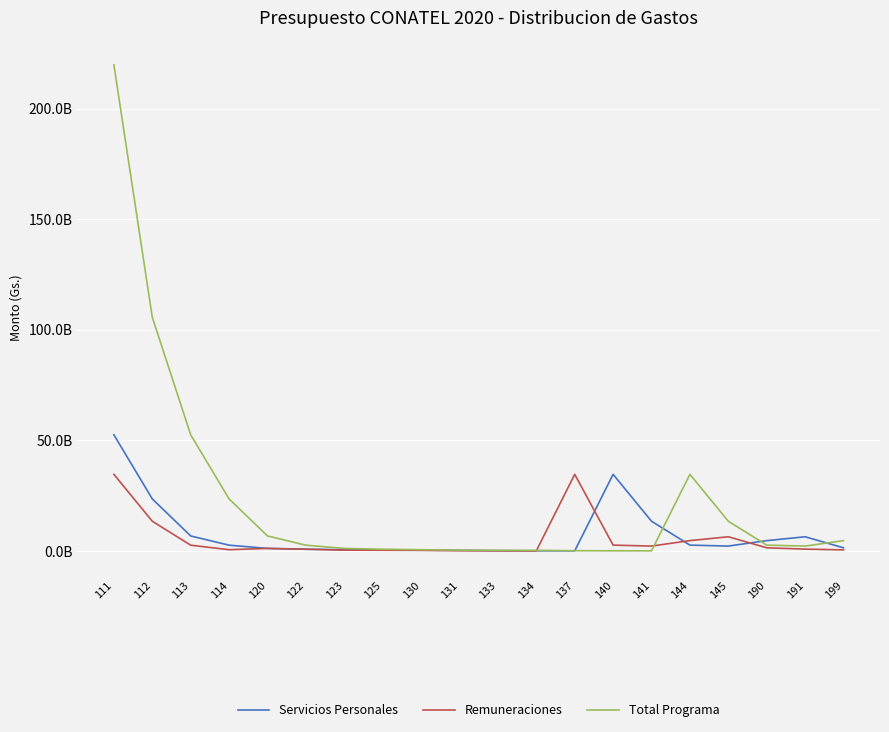

Read the Total Programa value at 120, to the nearest 50.

6809203450